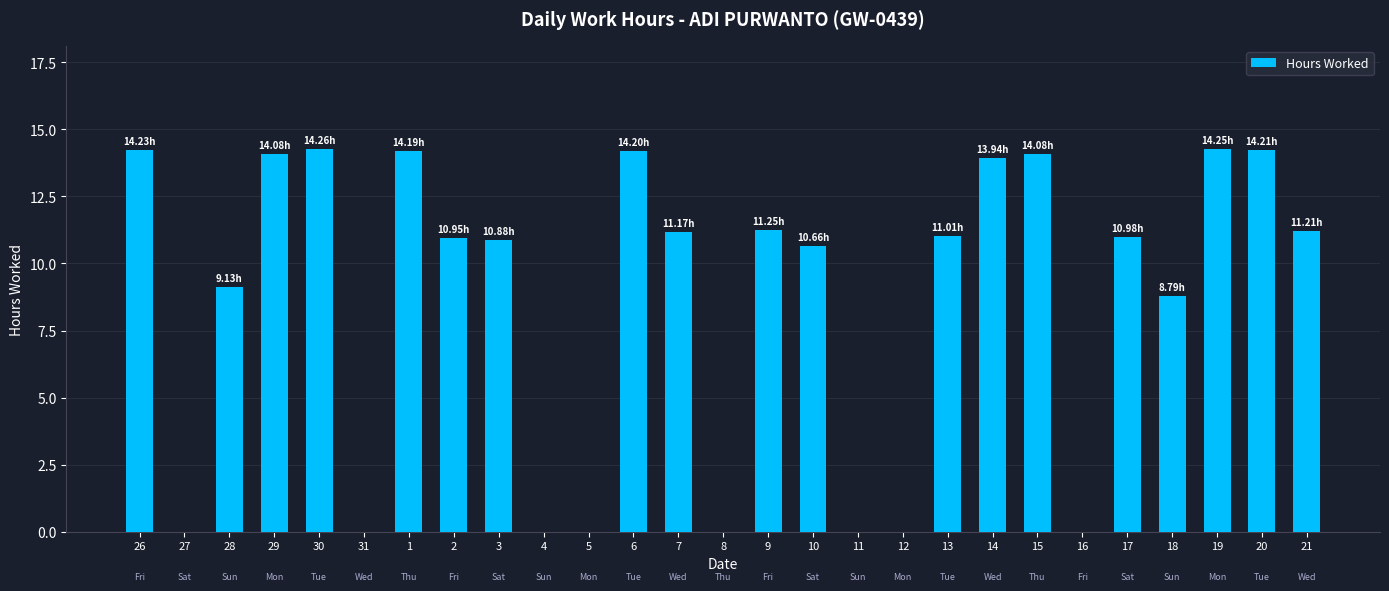

Between 13 and 19, which is larger?

19